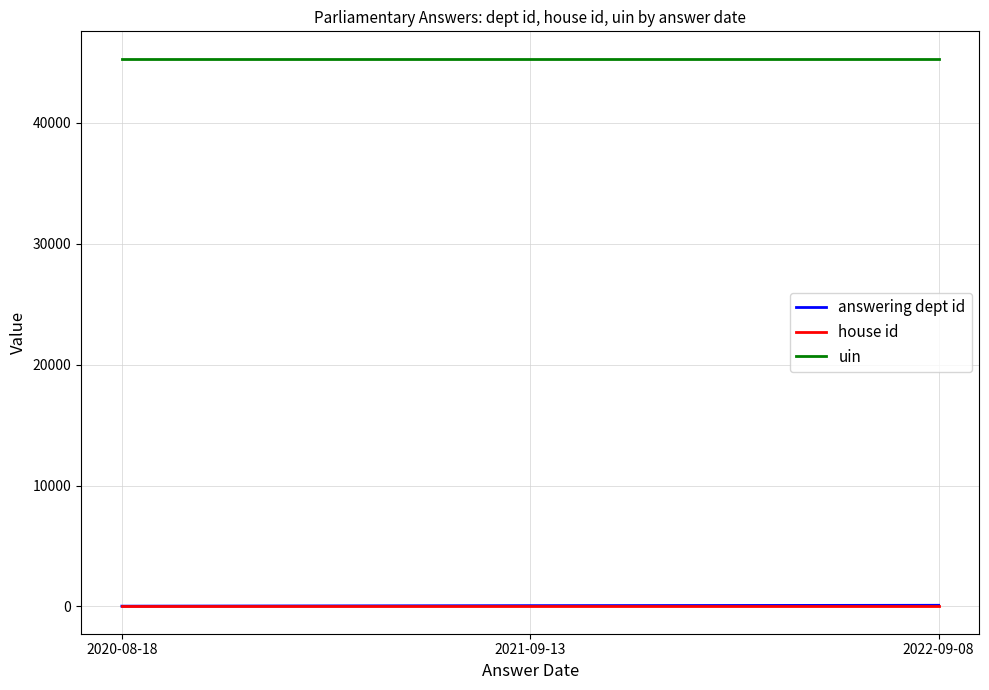

What position from the right is 2022-09-08?

1